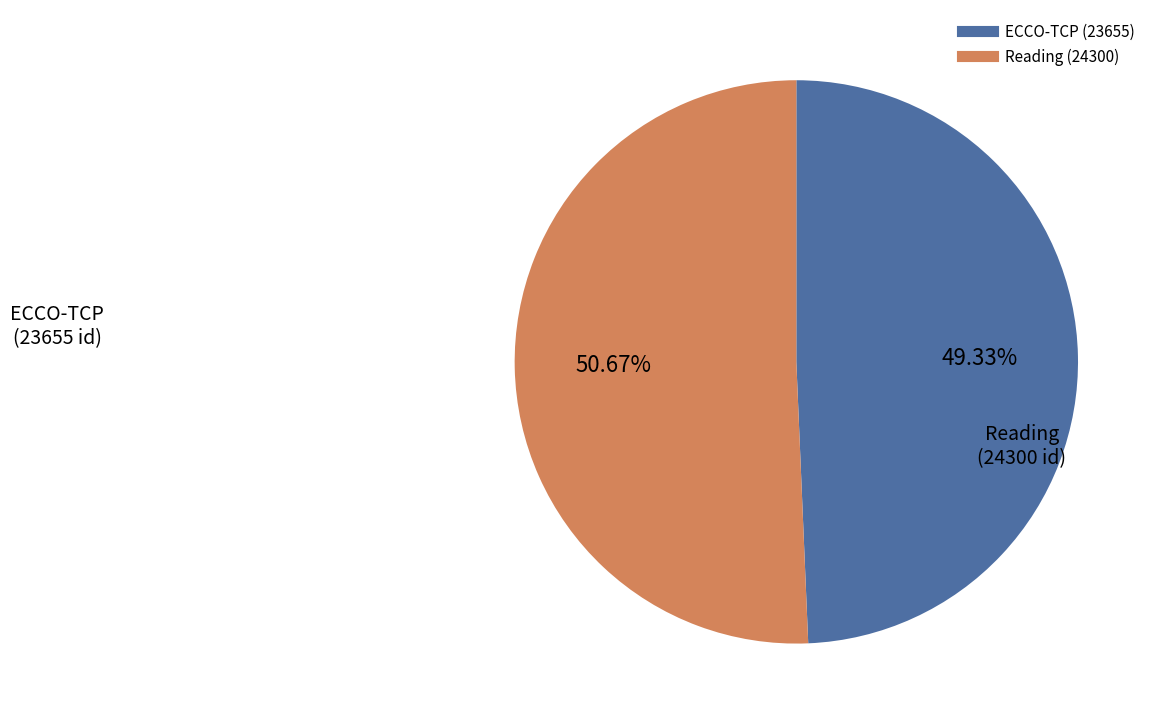

Does any single category account for the majority?

Yes